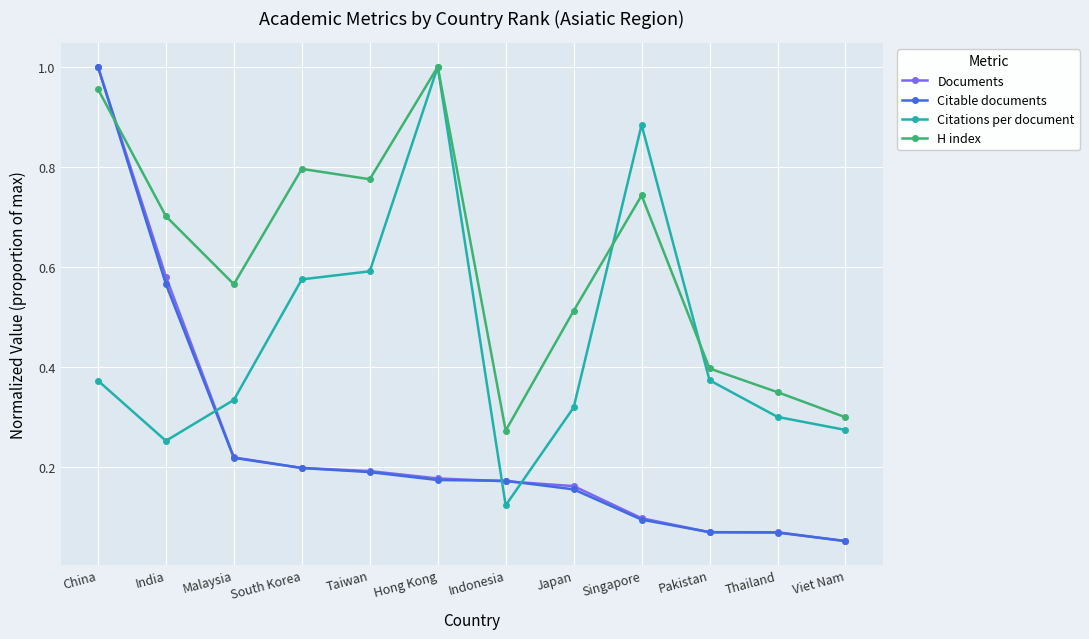

Which series has the largest total across all categories?

H index